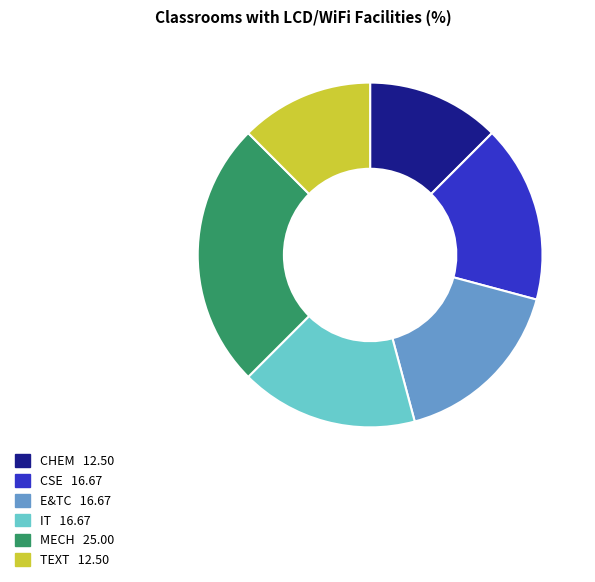

Which slice is the largest?

MECH